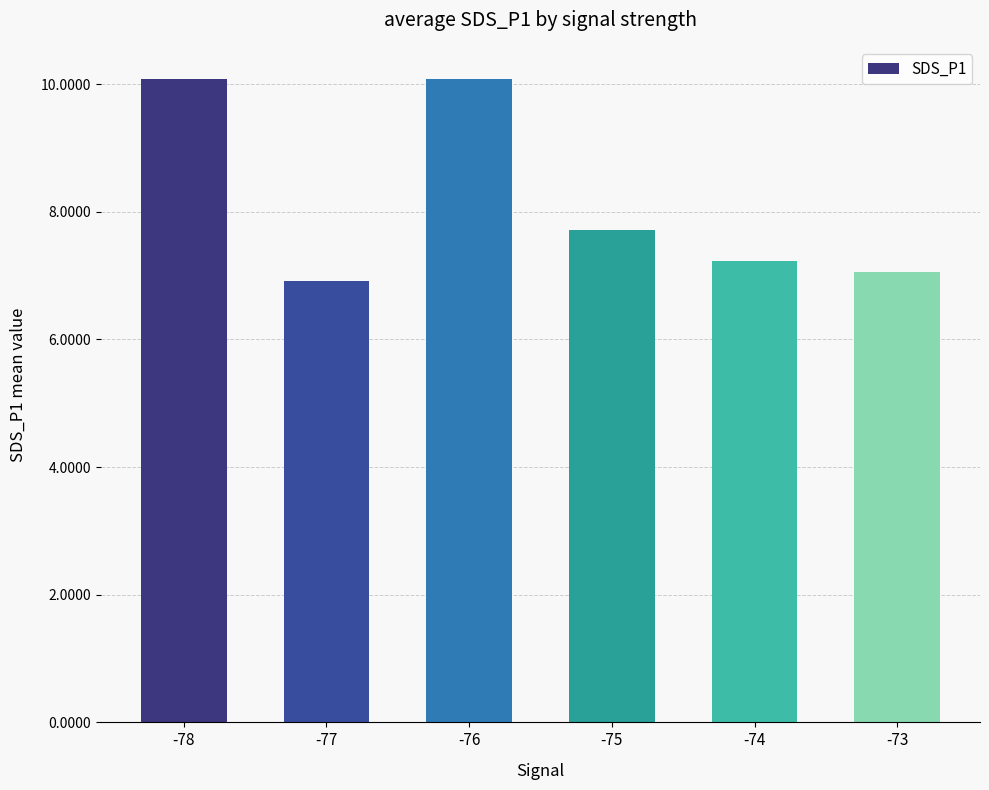

What is the sum of the values at -75 and -77?

14.6